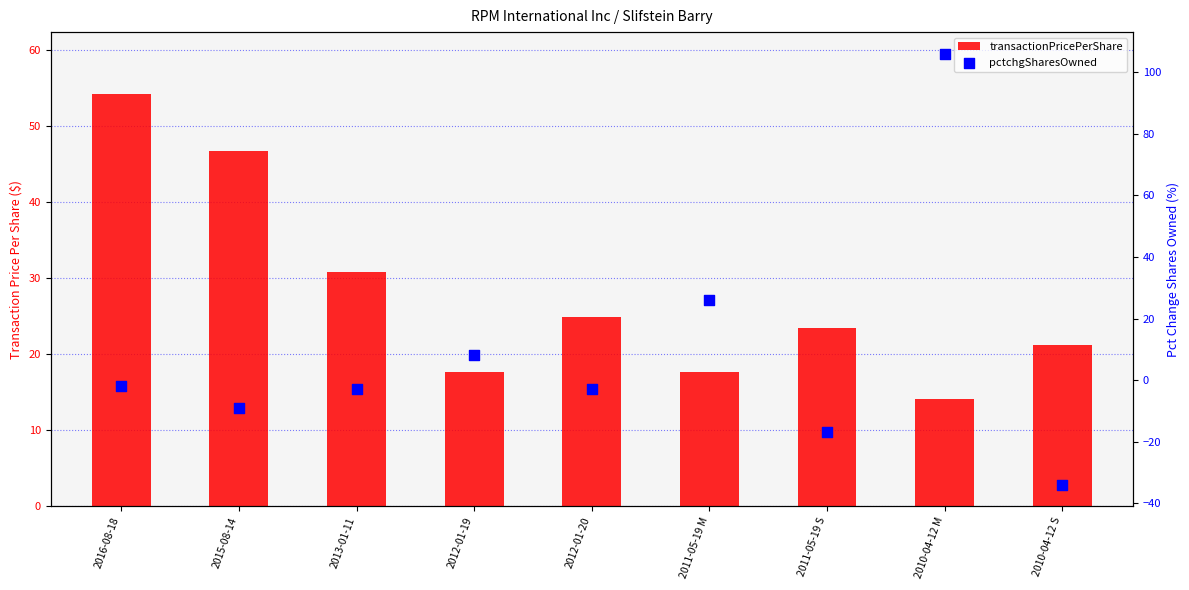

Which series has the largest total across all categories?

transactionPricePerShare